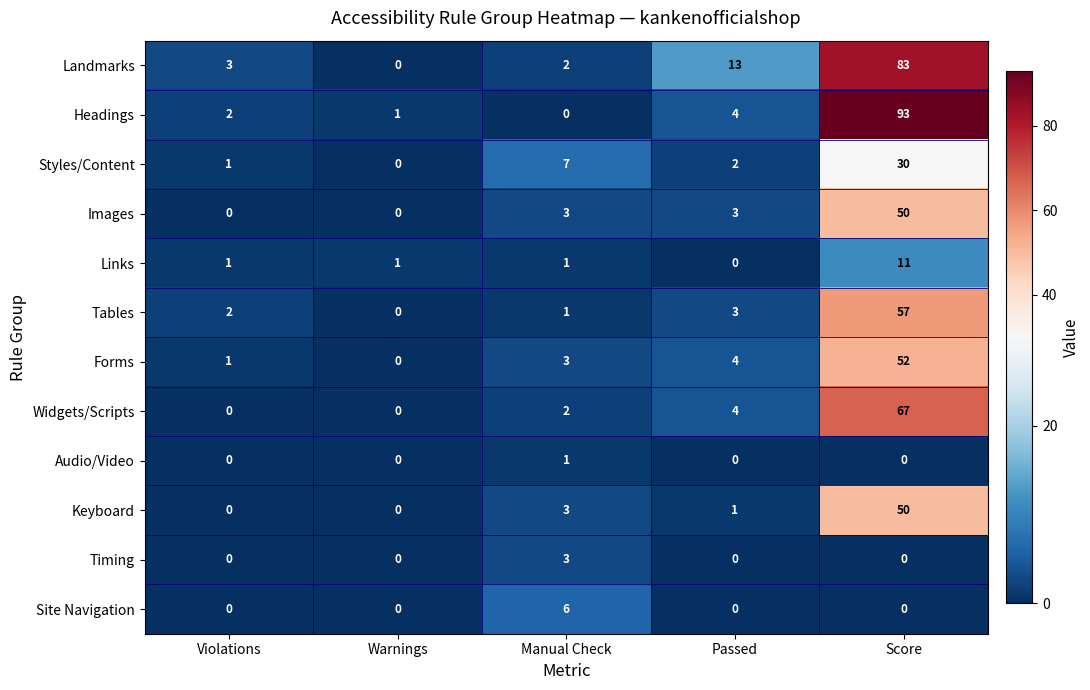

What is the total value across all series at Manual Check?

32